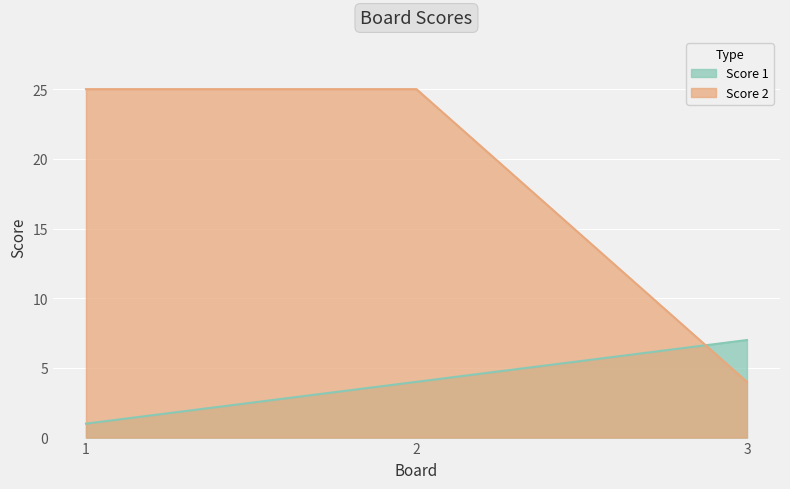

What is the value of the Score 1 point at the 3rd from the left?

7